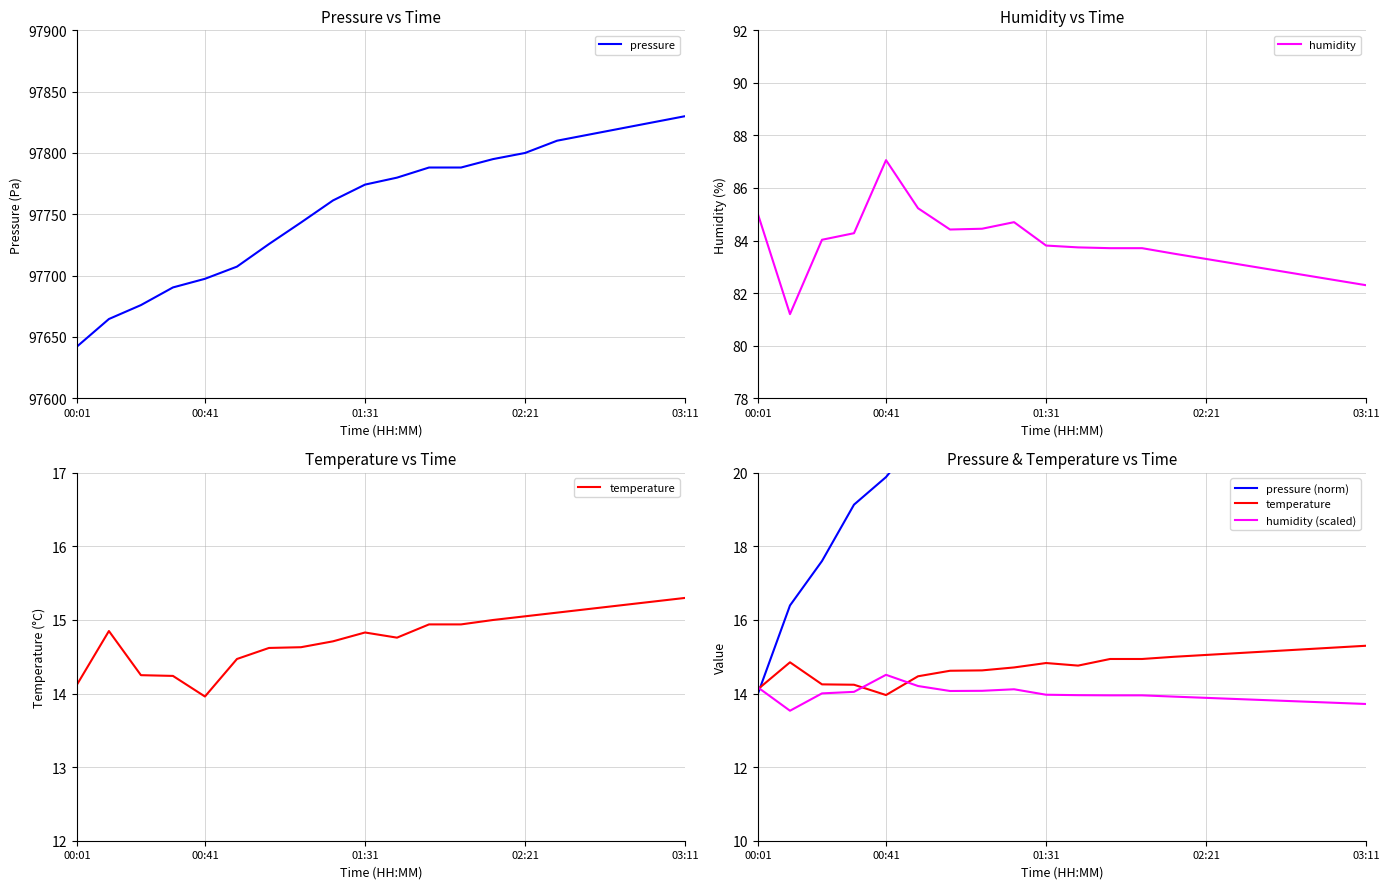

What is the lowest value of the pressure series?

97642.1